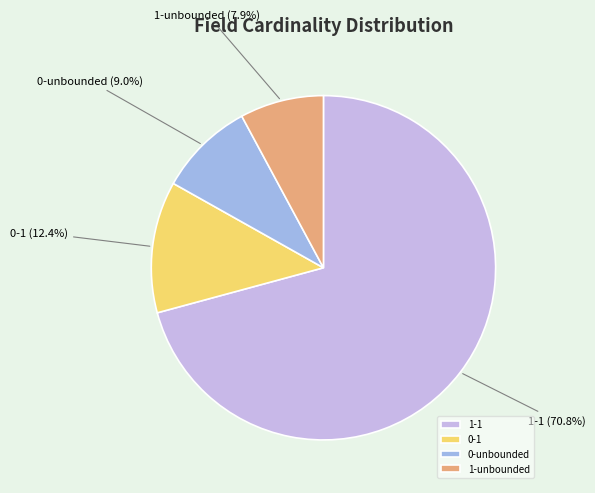

Which category has the smallest portion of the pie?

1-unbounded